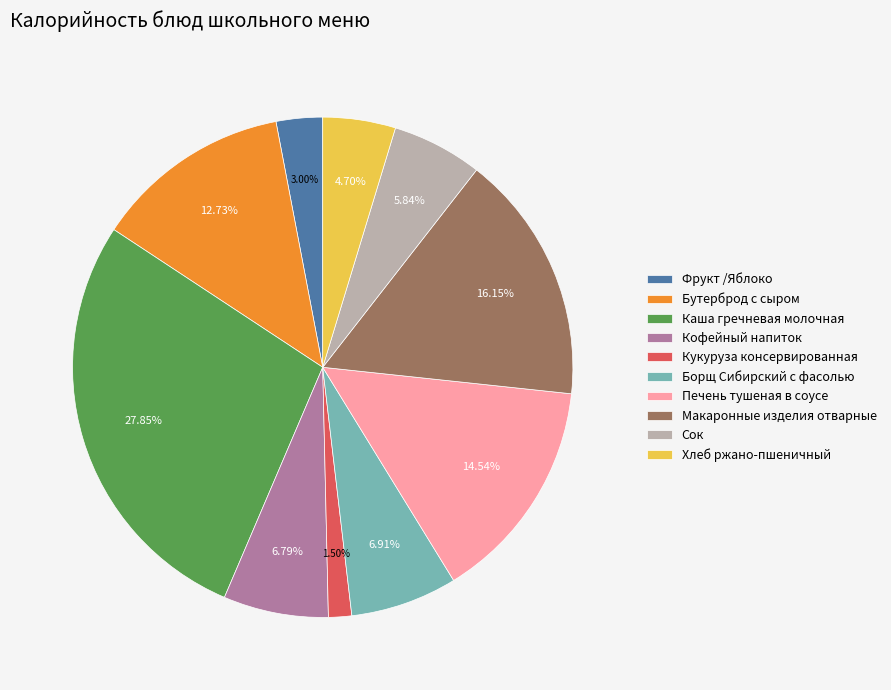

True or false: Фрукт /Яблоко accounts for 3% of the total.

True